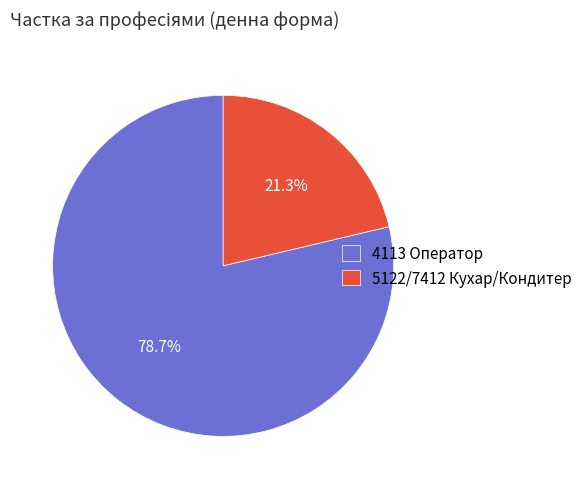

What is the majority slice?

4113 Оператор